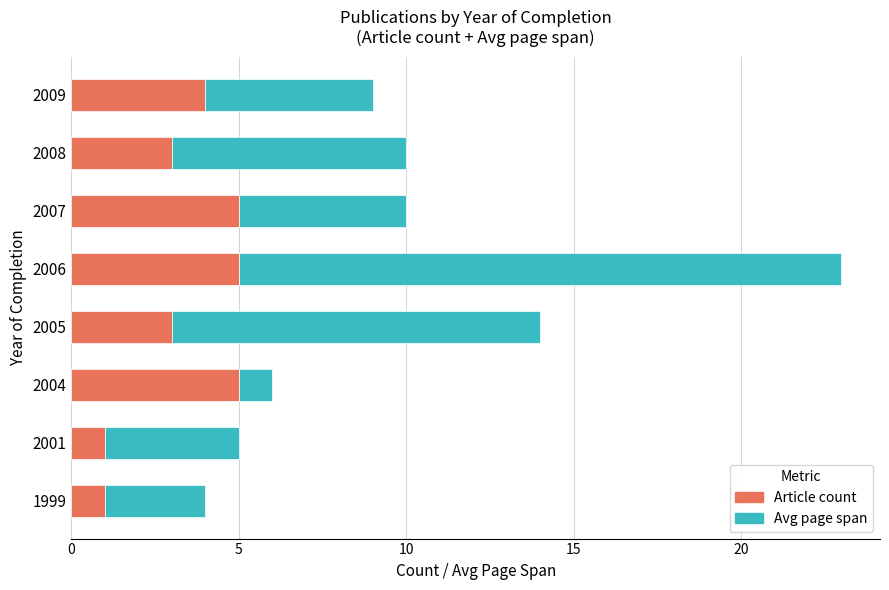

What is the highest value of the Article count series?

5